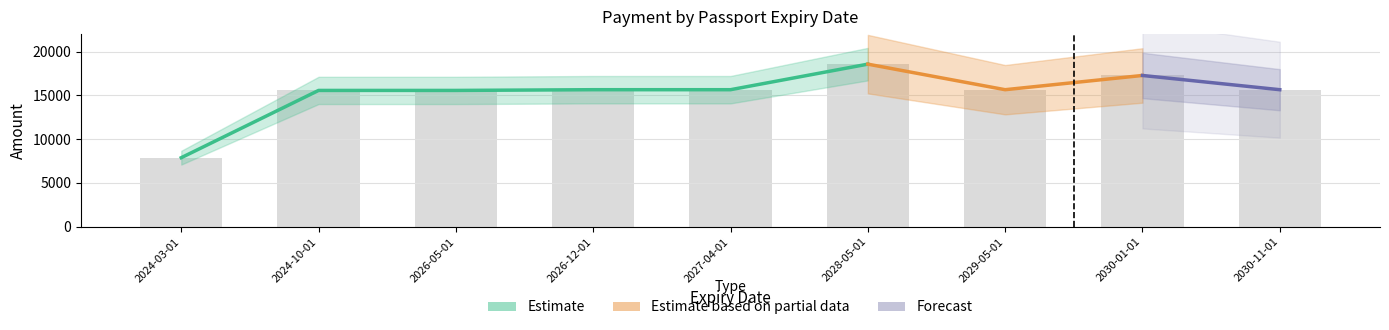

Which category has the highest value in the Paid in EU series?

2028-05-01